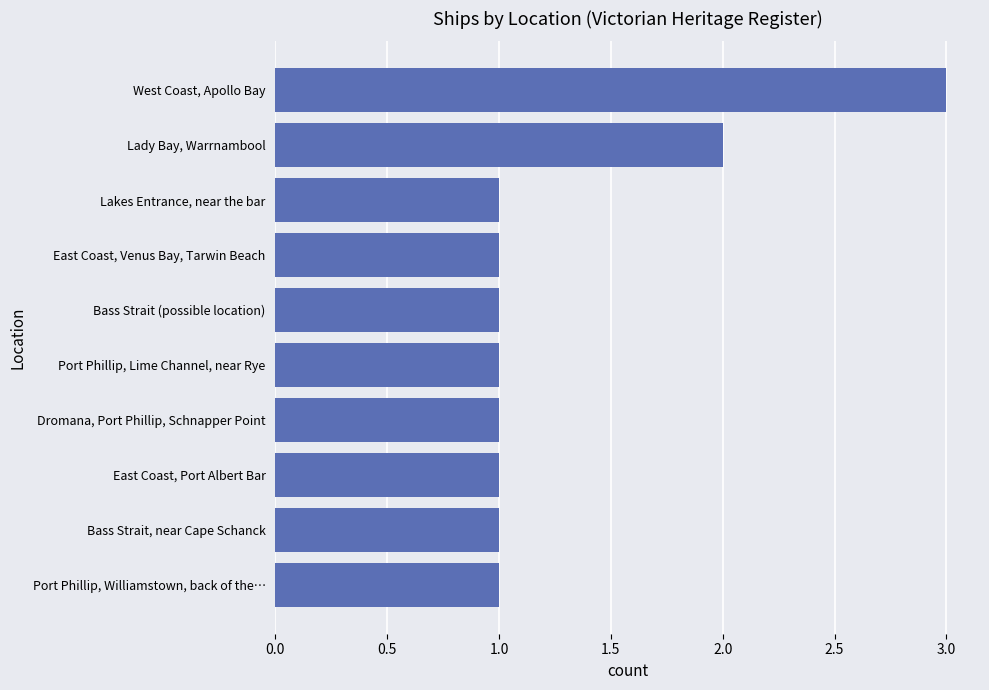

The chart shows a value of 2 at Dromana, Port Phillip, Schnapper Point. True or false?

False